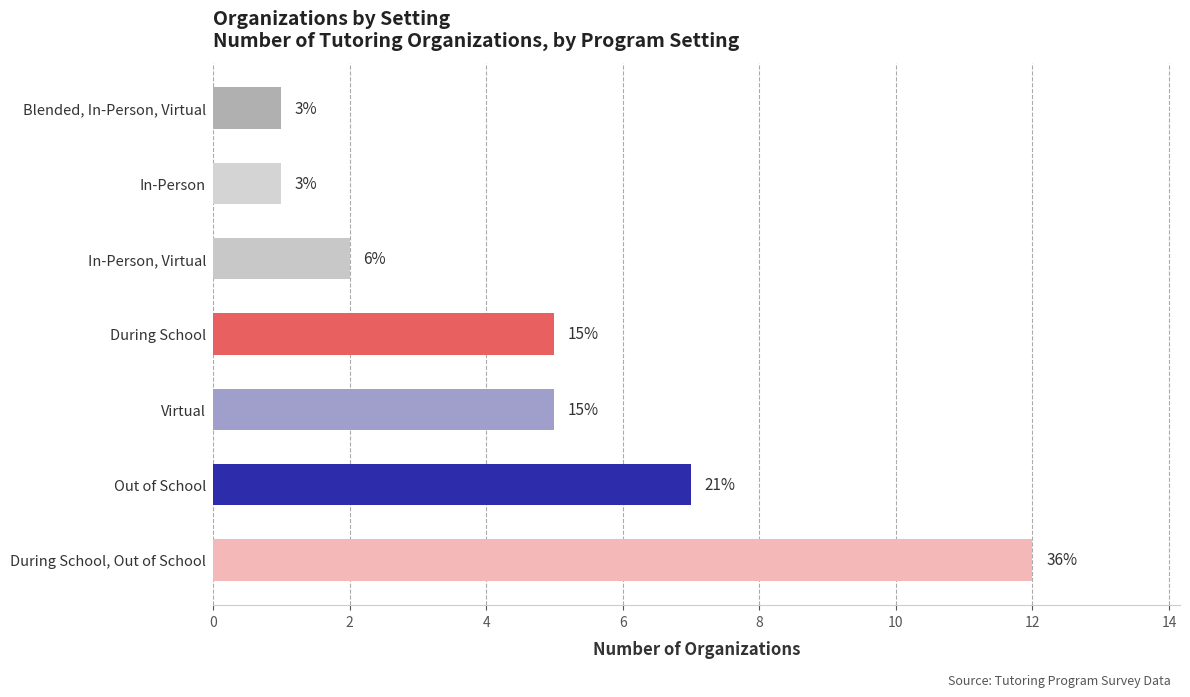

How many bars are there in total?

7